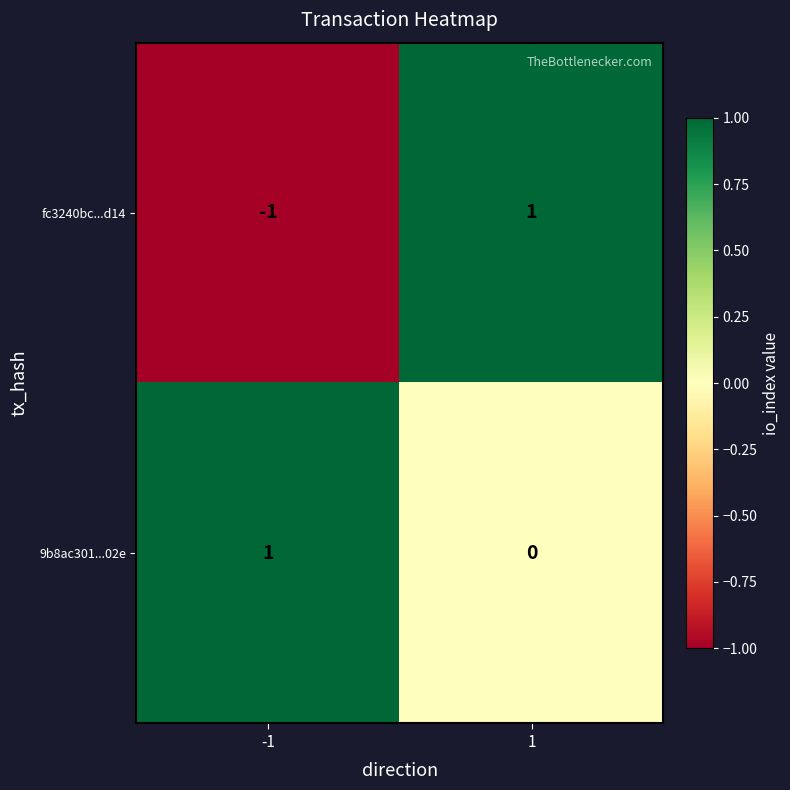

How many values in the fc3240bc...d14 series are below 1?

1